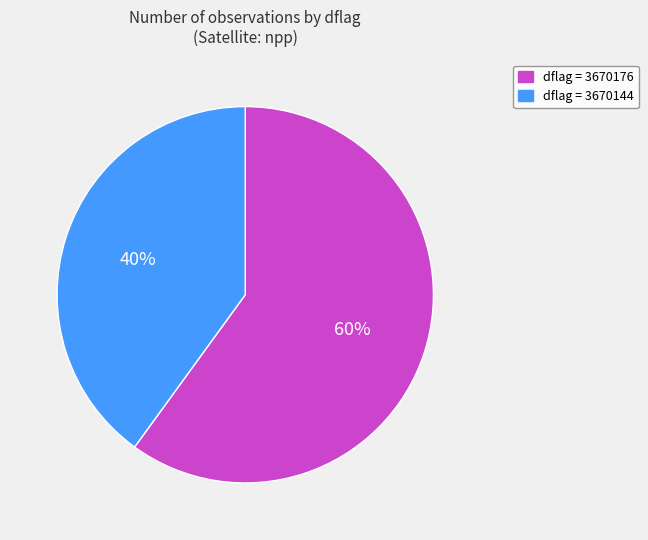

Is there any slice that represents more than half of the pie?

Yes